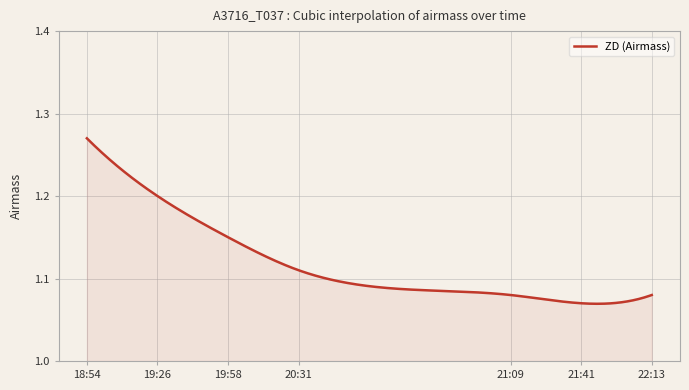

Does the chart have visible grid lines?

Yes